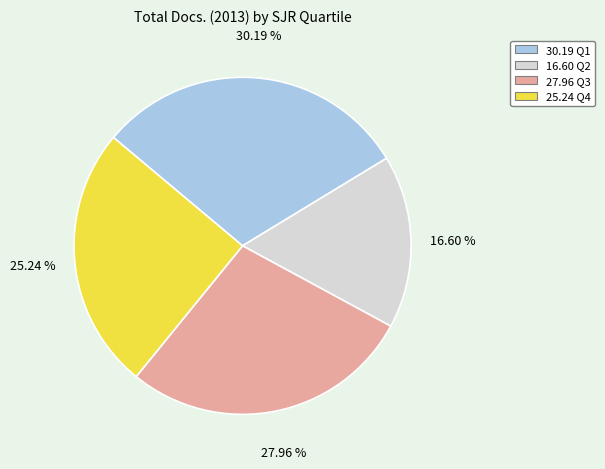

Does any single category account for the majority?

No